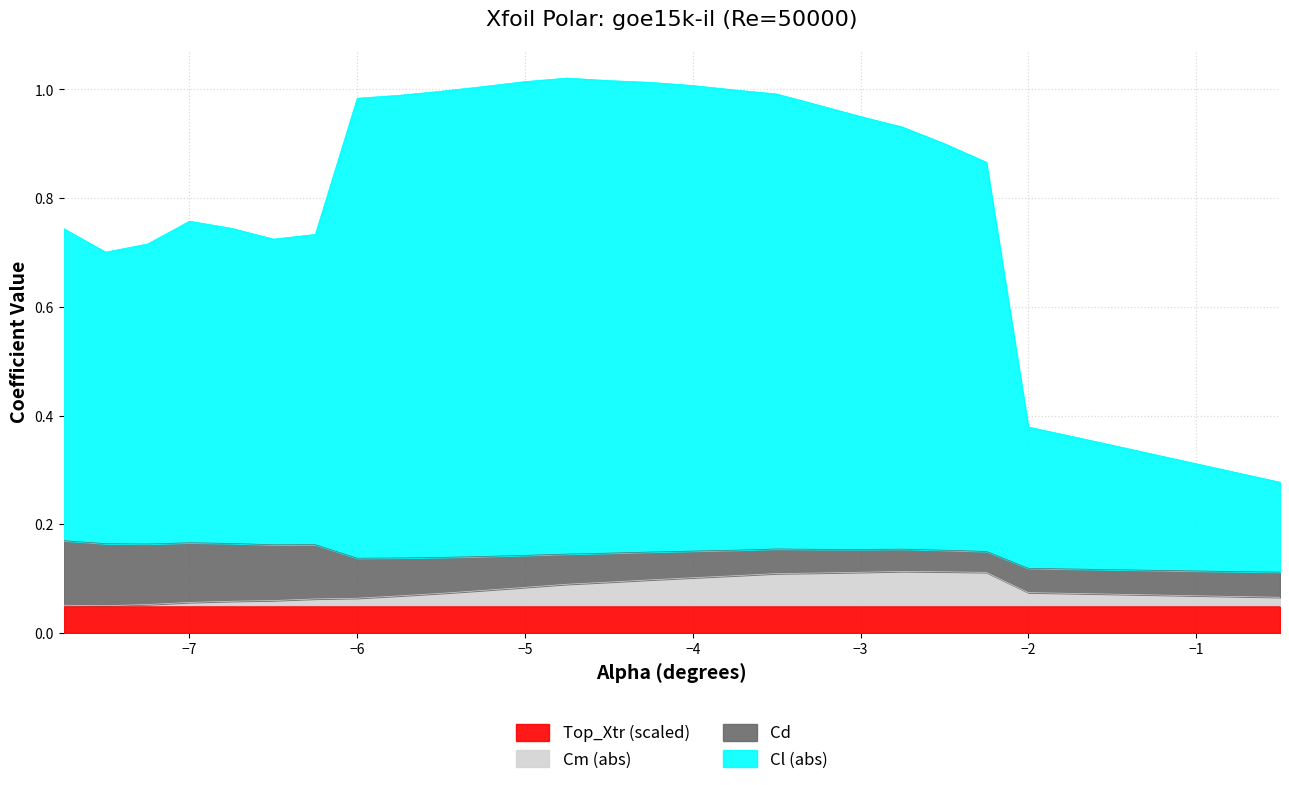

Which series has the largest range (max minus min)?

Cl